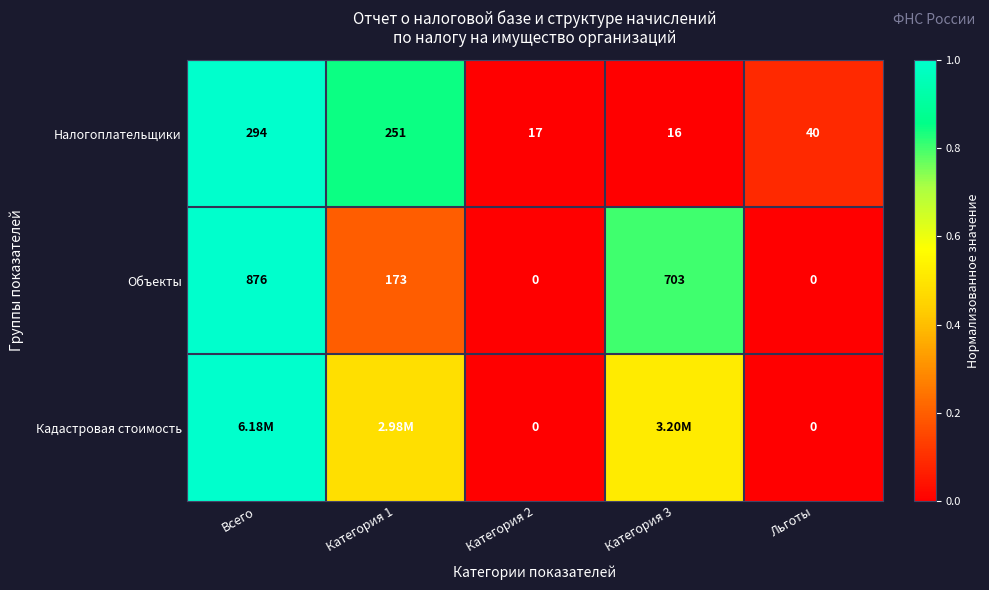

At which label does Налогоплательщики first exceed 40?

Всего